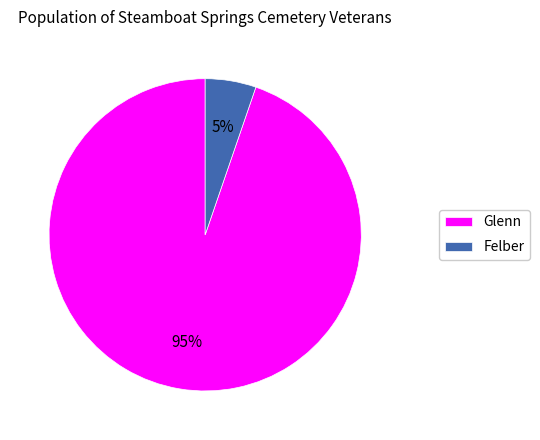

True or false: Glenn accounts for 95% of the total.

True